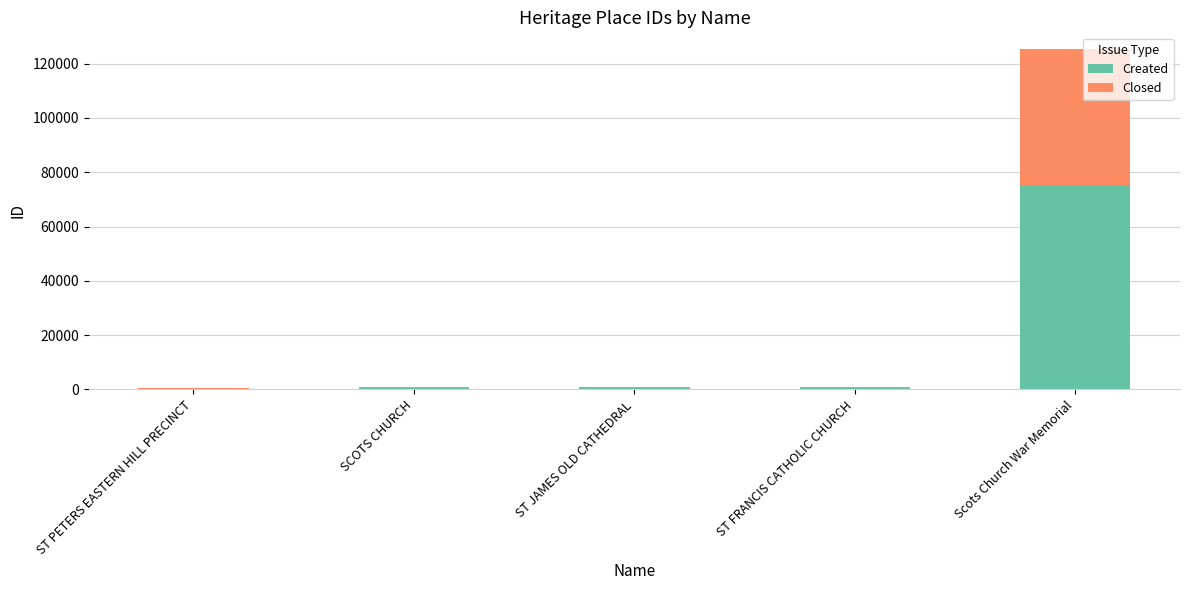

At which category is the sum across all series the highest?

Scots Church War Memorial